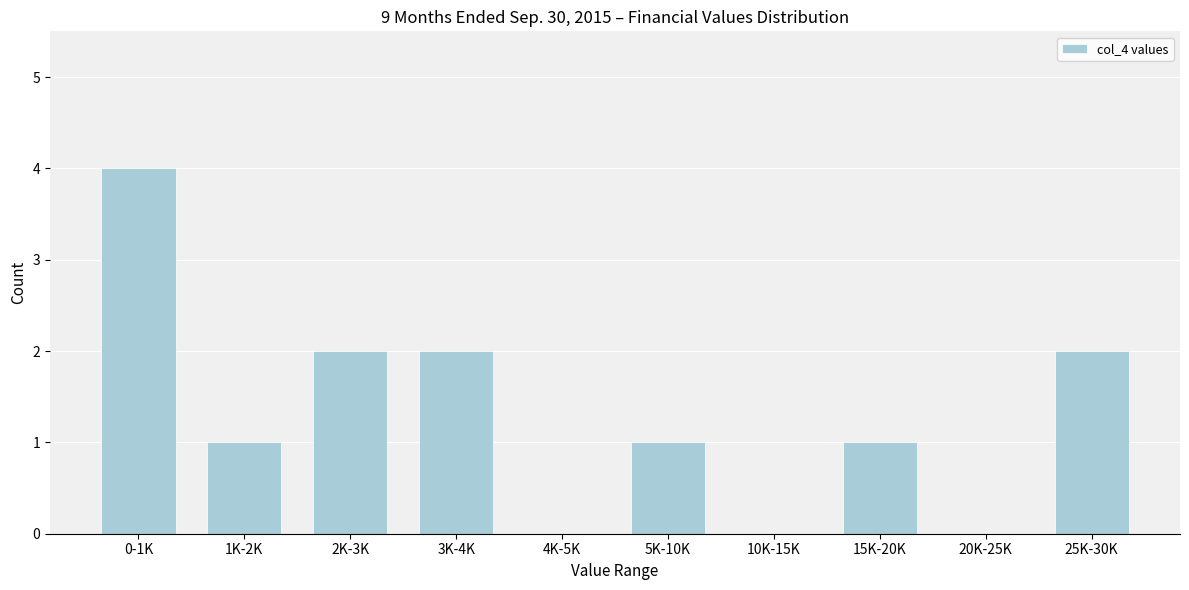

Reading right to left, extract all data points from this chart.

25K-30K=2	20K-25K=0	15K-20K=1	10K-15K=0	5K-10K=1	4K-5K=0	3K-4K=2	2K-3K=2	1K-2K=1	0-1K=4